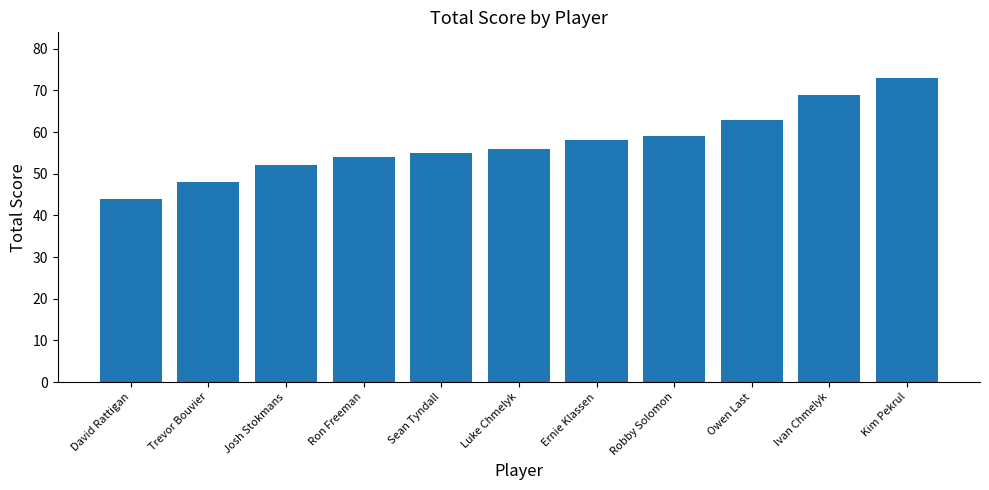

The chart shows a value of 54 at Ron Freeman. True or false?

True